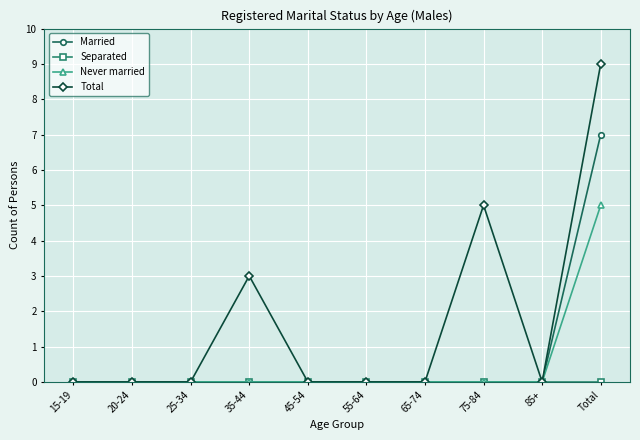

At which label does Married reach its peak?

Total